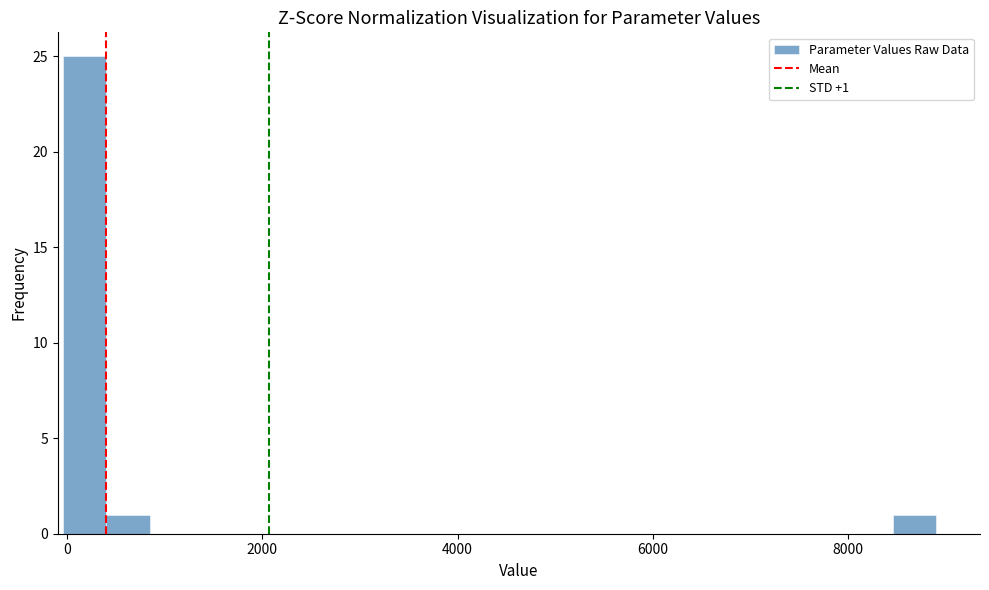

Around what value on the x-axis is the tallest bar? Give the approximate position of its centre, as read against the axis.

200